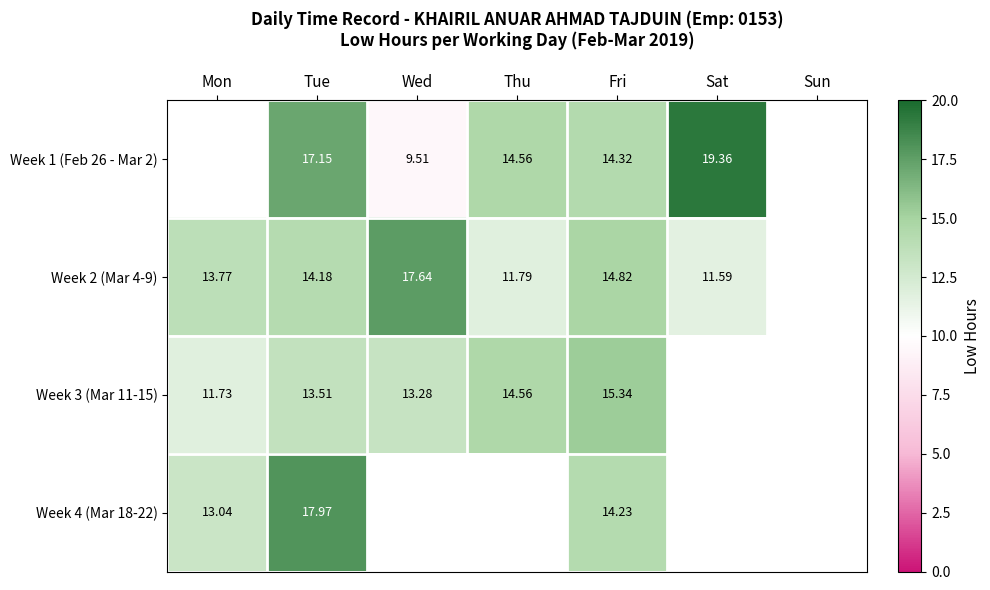

Is the value of Week 4 (Mar 18-22) at Mon greater than the value of Week 1 (Feb 26 - Mar 2) at Fri?

No